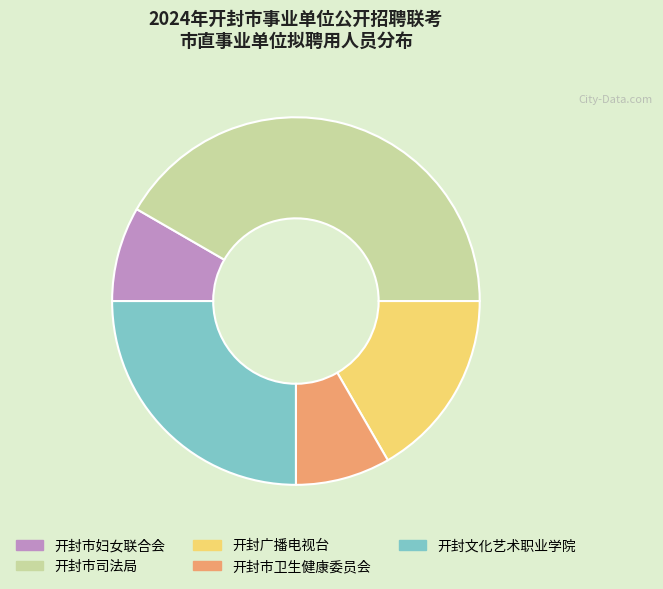

Is the sum of 开封广播电视台 and 开封市妇女联合会 greater than half?

No